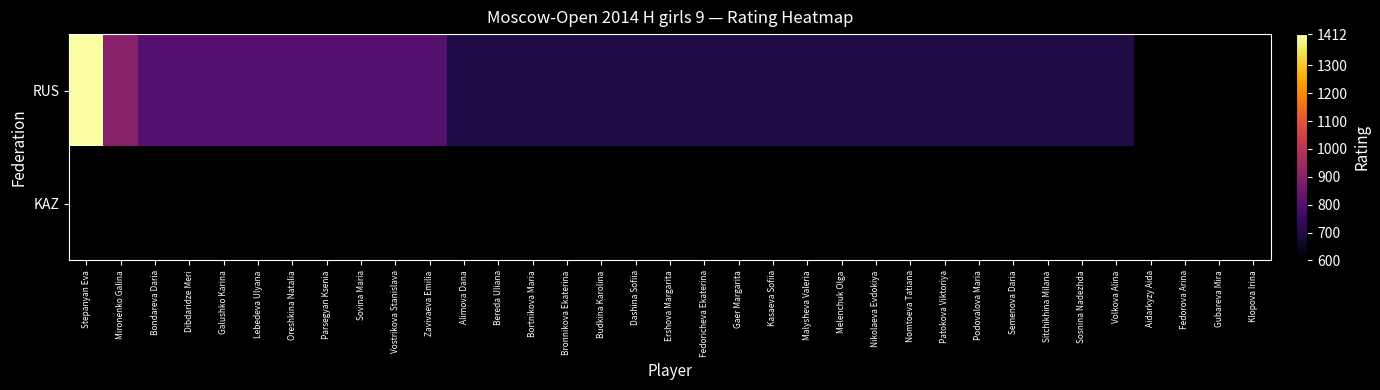

Where is KAZ nearest to the value 600?

Stepanyan Eva